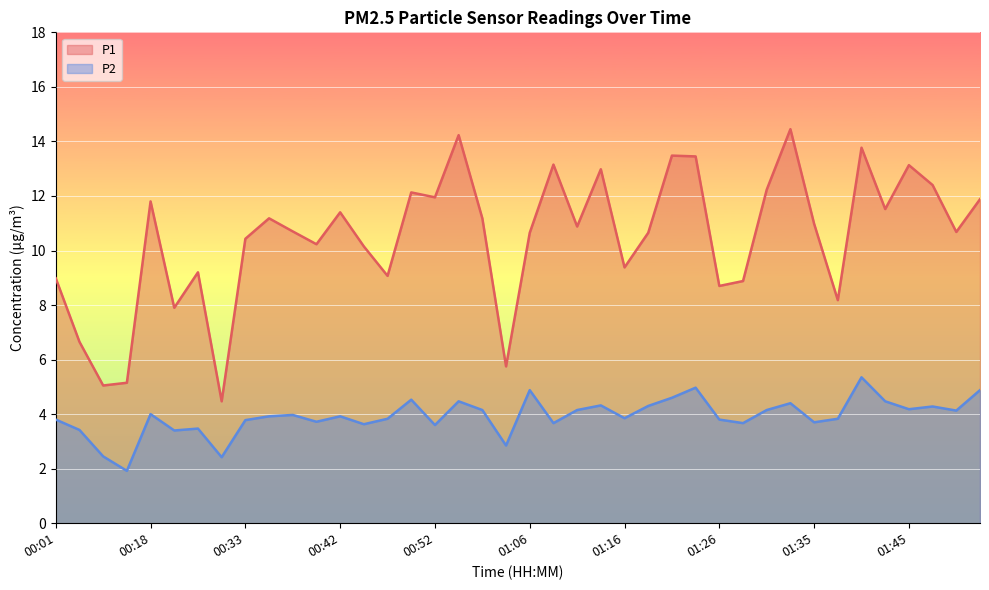

How many lines are shown in the chart?

2